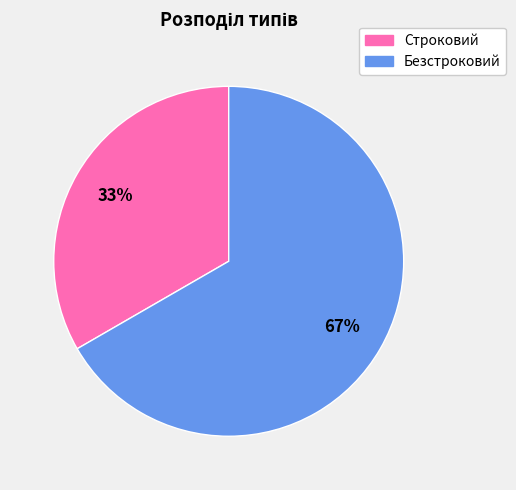

What is the largest slice in the pie chart?

Безстроковий